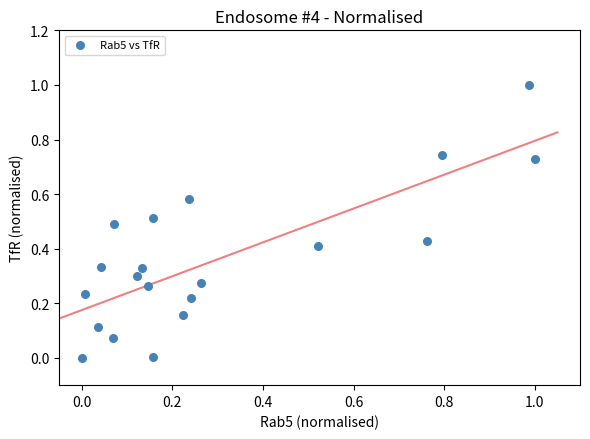

What is the range of Y values (max minus min)?

1.0